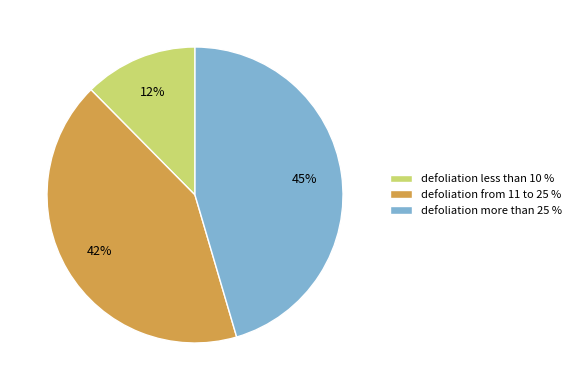

To the nearest percent, what is the average slice percentage?

33%